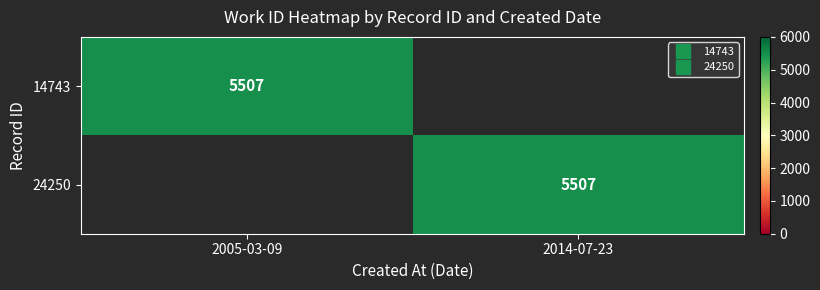

Rank the series at 2014-07-23 from lowest to highest value.

14743, 24250